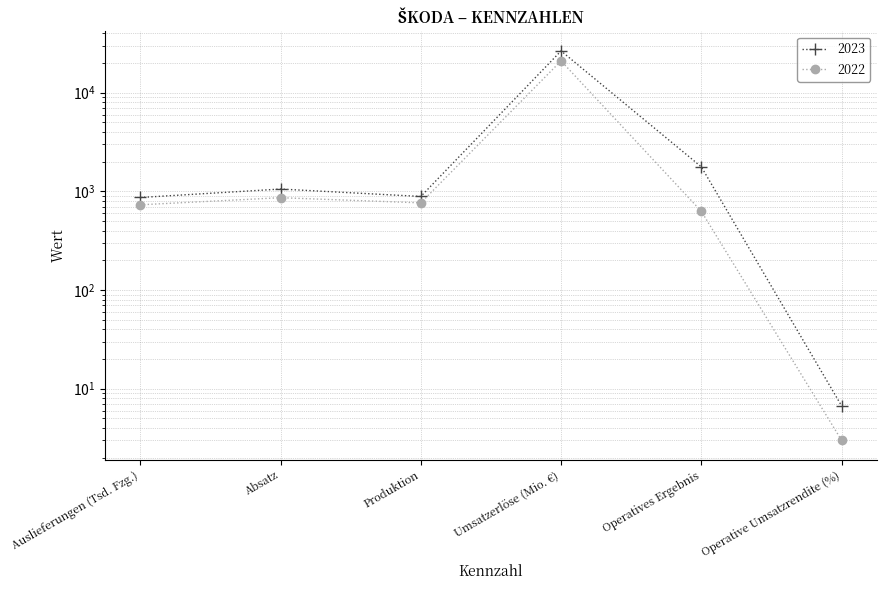

At which category is the sum across all series the highest?

Umsatzerlöse (Mio. €)